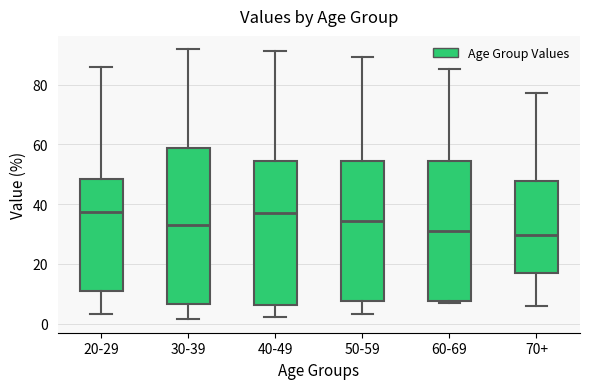

Reading left to right, read every box against the y-axis: the position of its median line, the range the box covers, and the ends of its whiskers. The values are not printed on the chart, so give them approximately, as read against the axis.

20-29: median 38, box 10 to 48, whiskers 4 to 86
30-39: median 34, box 6 to 58, whiskers 2 to 92
40-49: median 38, box 6 to 54, whiskers 2 to 92
50-59: median 34, box 8 to 54, whiskers 4 to 90
60-69: median 32, box 8 to 54, whiskers 6 to 86
70+: median 30, box 16 to 48, whiskers 6 to 78